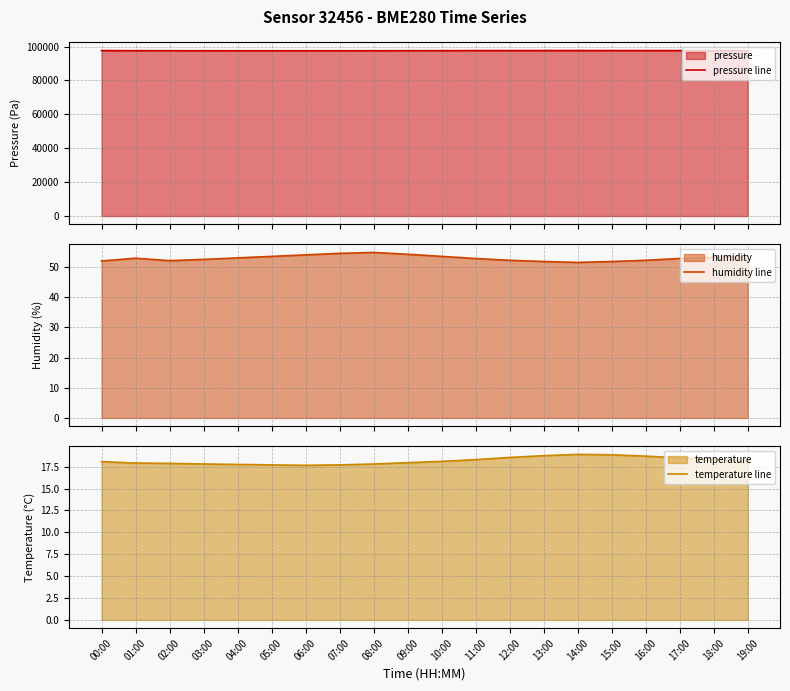

True or false: pressure line has a value of 52985.6 at 19:00.

False